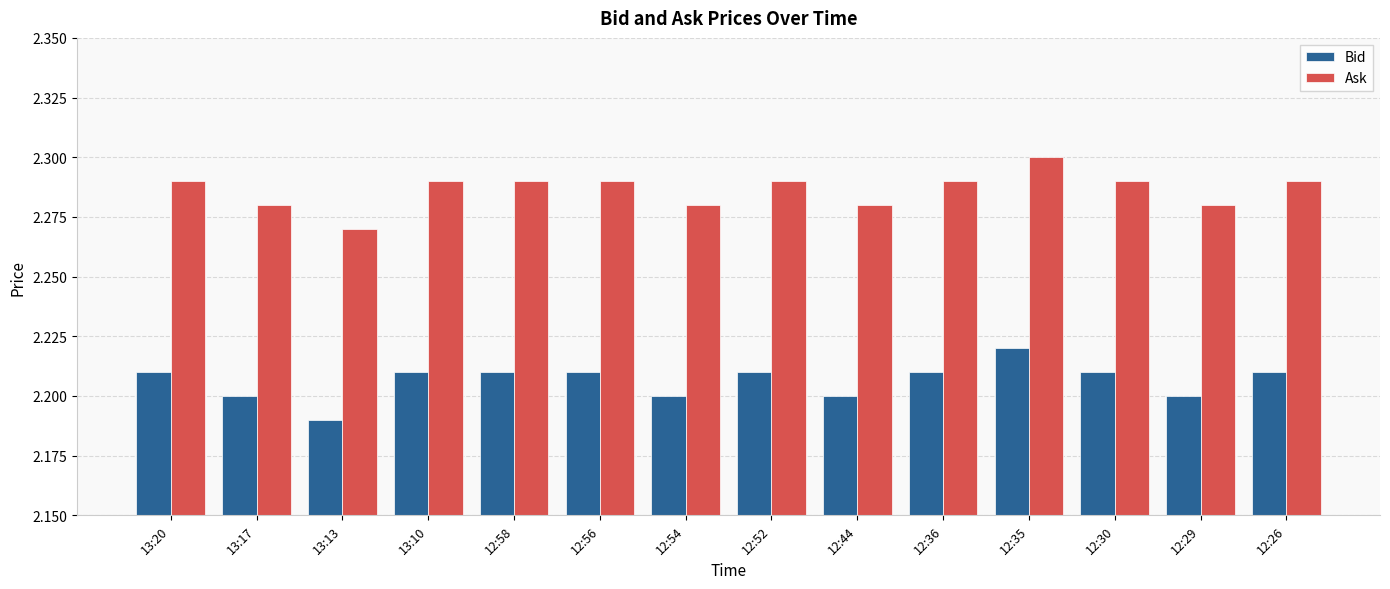

The Ask series shows 1.4 at 12:35. True or false?

False